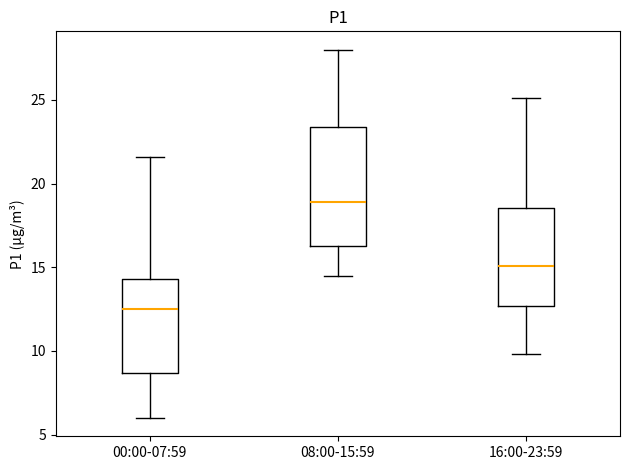

Which box has the highest median line?

08:00-15:59